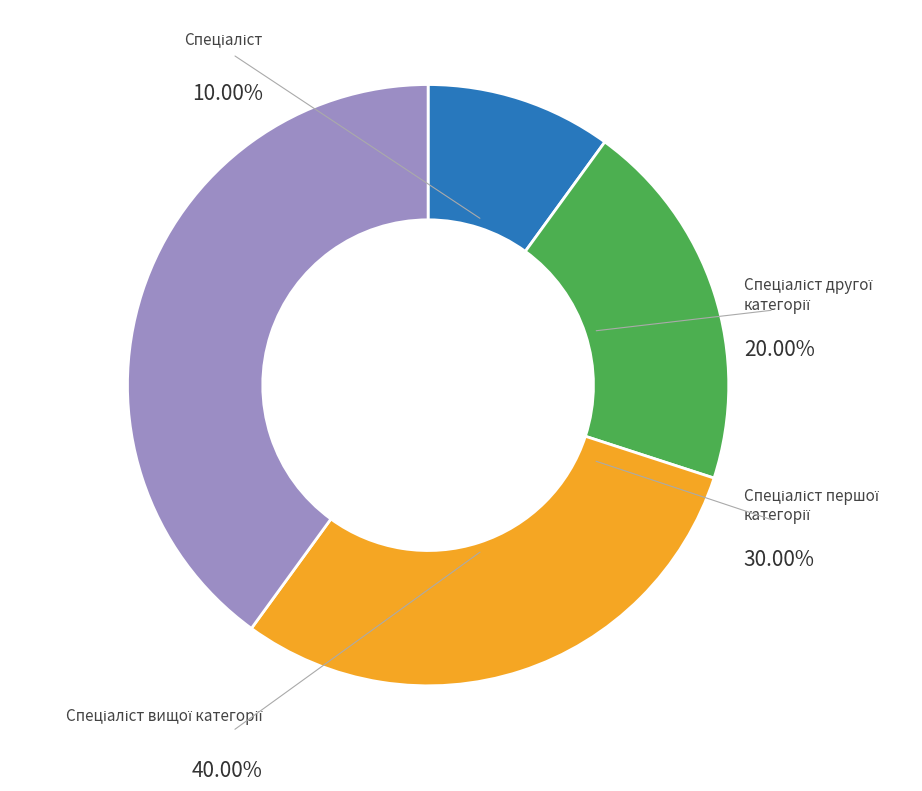

What percentage is the Спеціаліст першої категорії slice, to the nearest percent?

30%